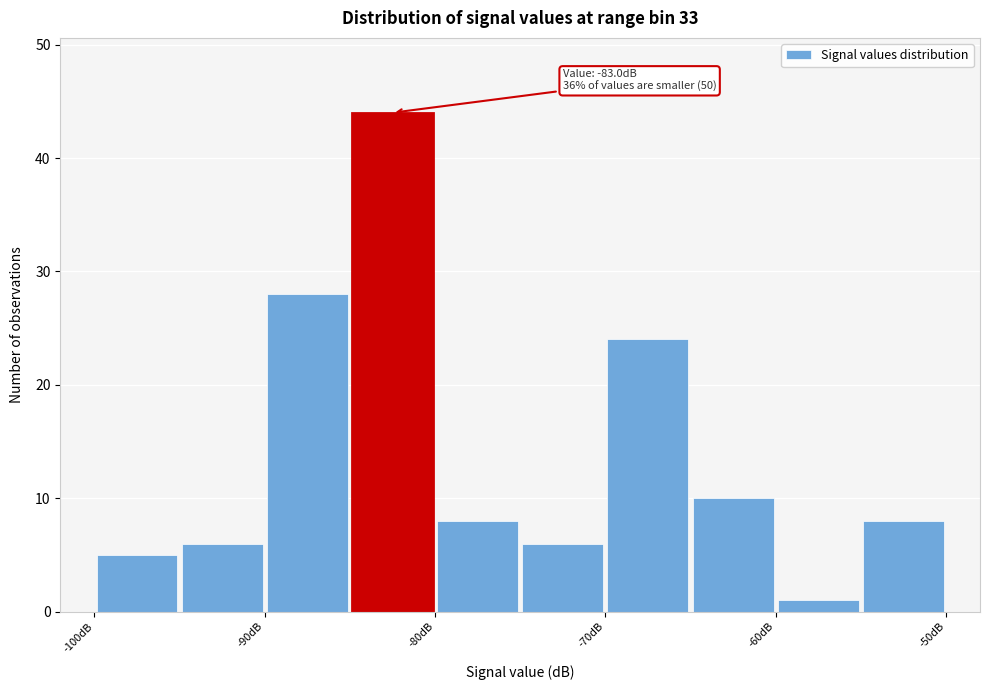

Which range on the x-axis has the tallest bar?

-85 to -80